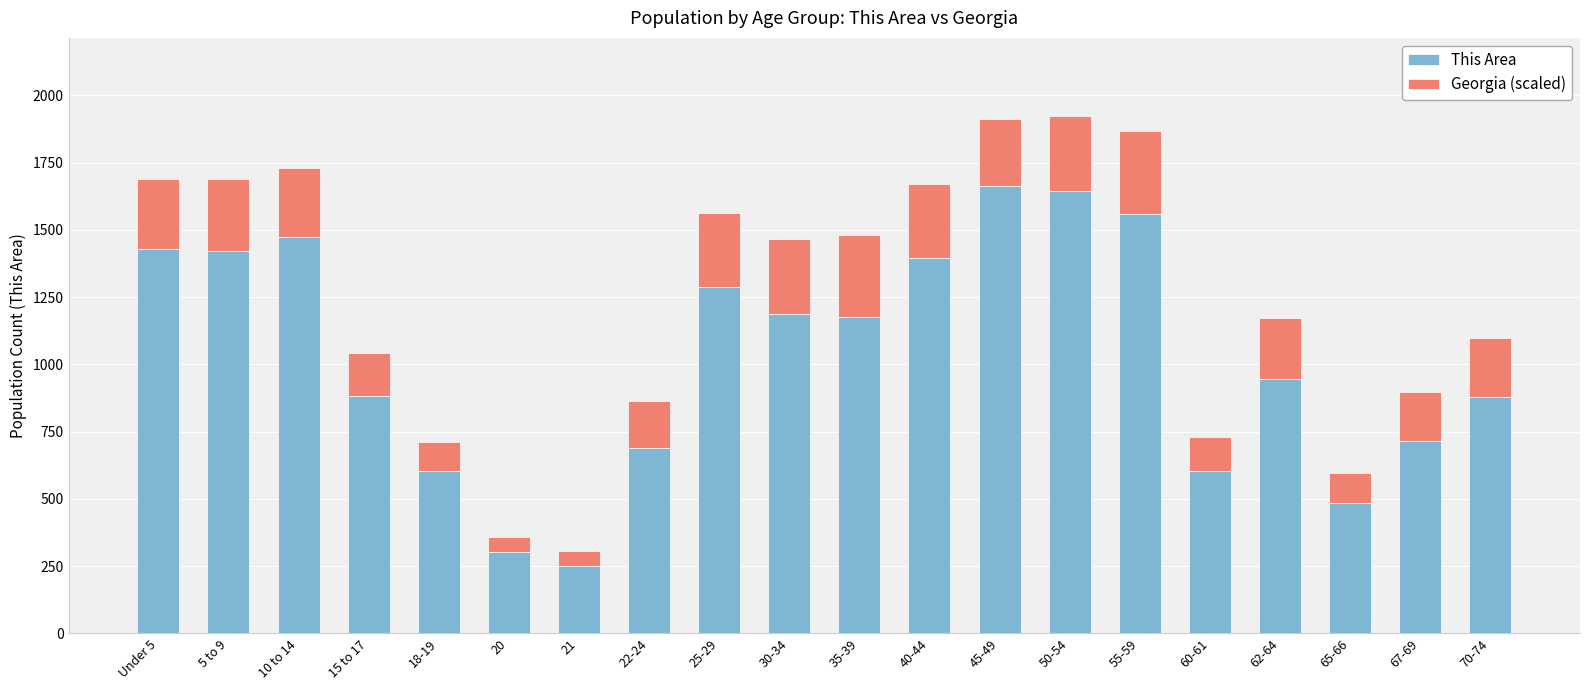

What is the total value across all series at 20?

357.5